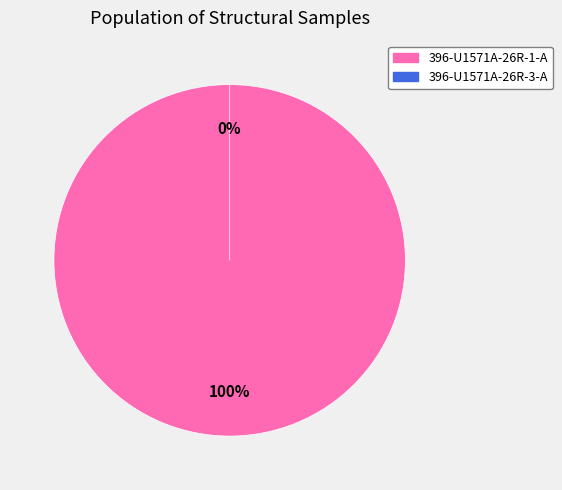

Which slice is the largest?

396-U1571A-26R-1-A